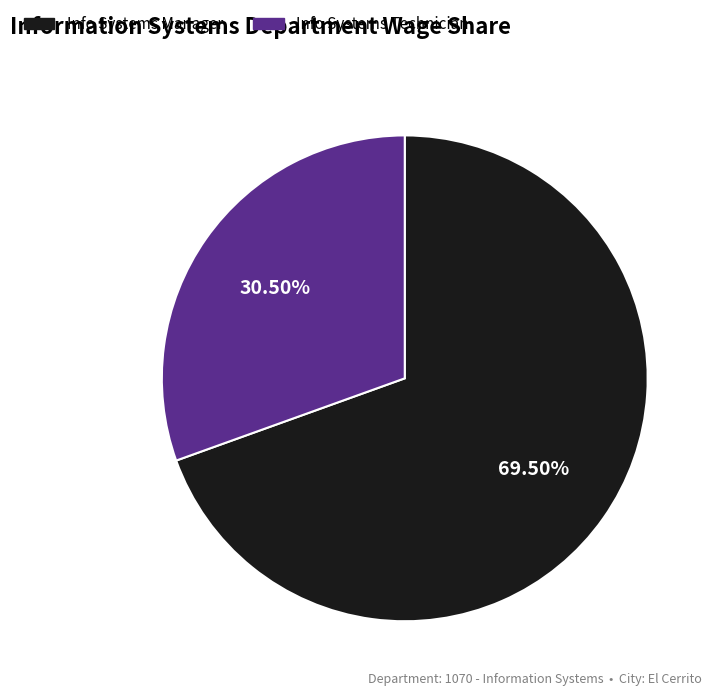

Is Info Systems Manager the majority of the pie?

Yes